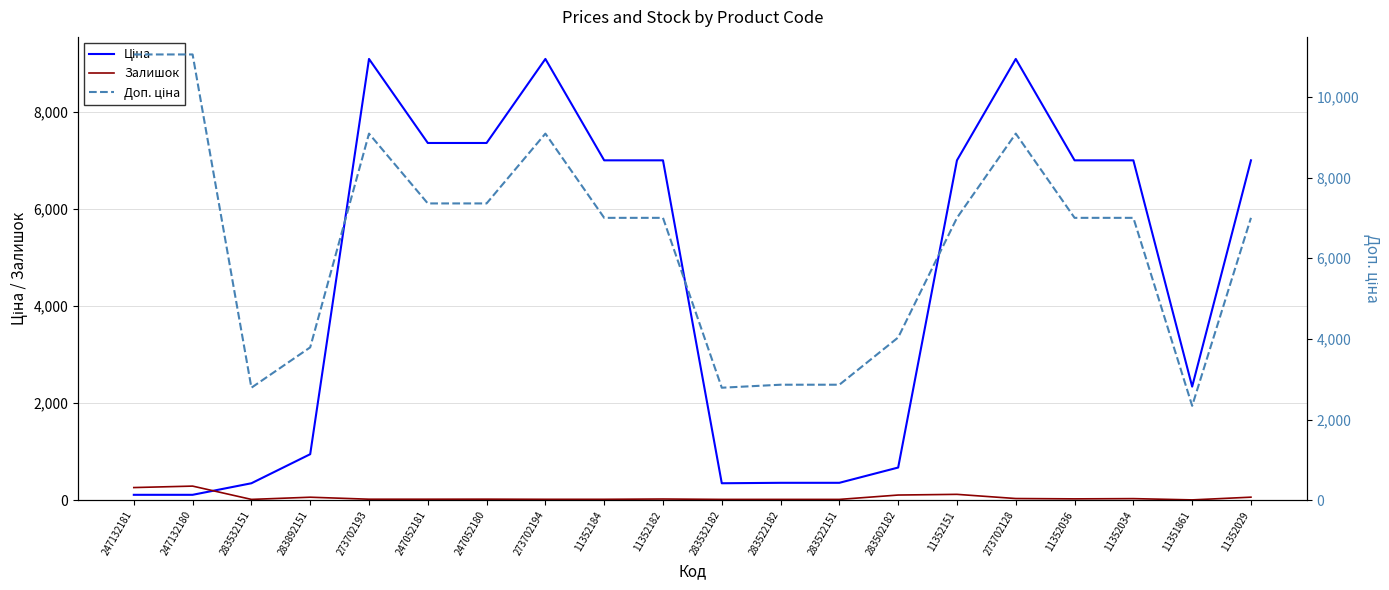

What are all the series names shown in the legend?

Ціна, Залишок, Доп. ціна